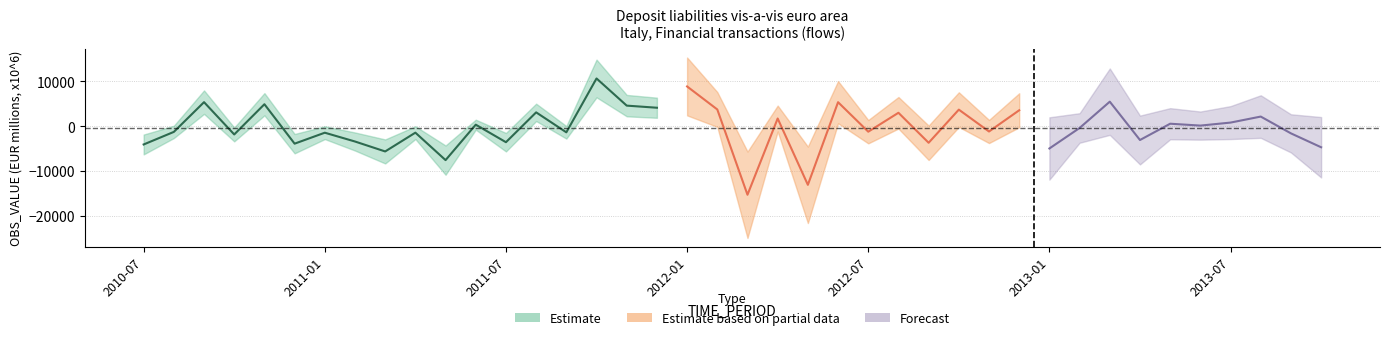

How many positive values are there?

19